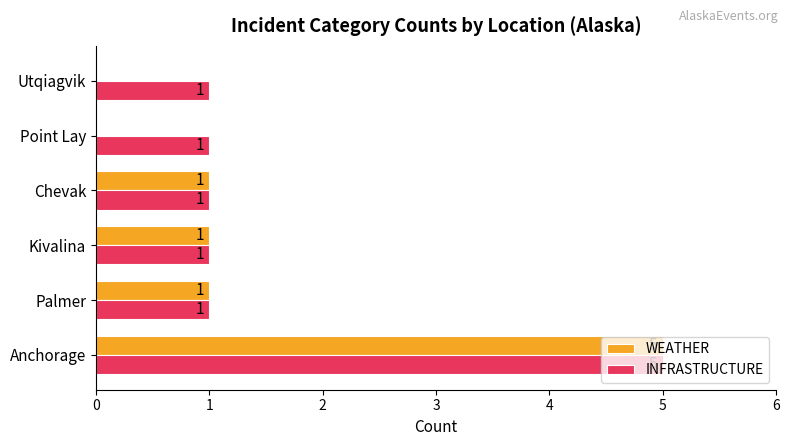

How many INFRASTRUCTURE values are between 1 and 2?

5